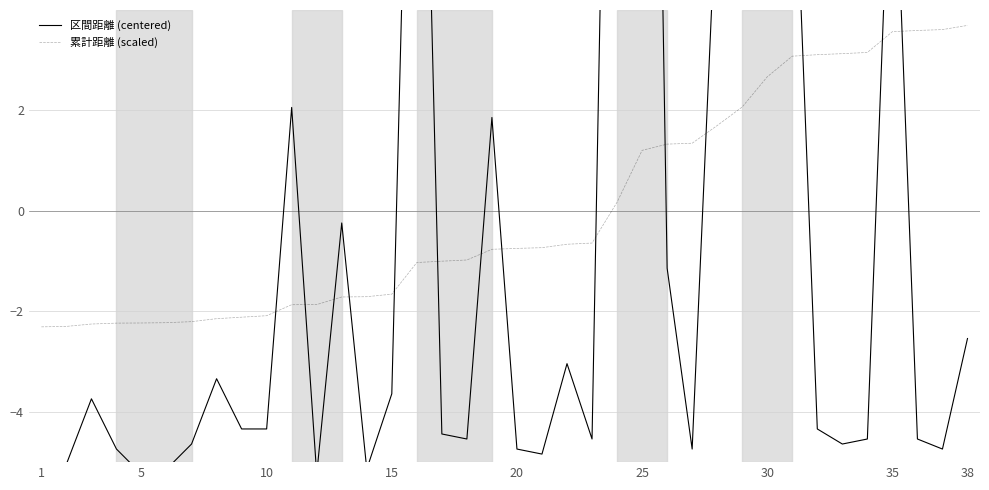

Reading right to left, transcribe all the data shown in this chart.

区間距離 (centered): -2.5	-4.7	-4.5	8.7	-4.5	-4.6	-4.3	8.6	15.0	7.2	6.6	-4.7	-1.1	29.6	22.2	-4.5	-3.0	-4.8	-4.7	1.9	-4.5	-4.4	16.0	-3.6	-5.1	-0.2	-5.2	2.1	-4.3	-4.3	-3.3	-4.6	-5.1	-5.2	-4.7	-3.7	-5.0	-5.3
累計距離 (scaled): 3.7	3.6	3.6	3.6	3.2	3.1	3.1	3.1	2.7	2.1	1.7	1.3	1.3	1.2	0.2	-0.6	-0.7	-0.7	-0.7	-0.8	-1.0	-1.0	-1.0	-1.7	-1.7	-1.7	-1.9	-1.9	-2.1	-2.1	-2.1	-2.2	-2.2	-2.2	-2.2	-2.3	-2.3	-2.3